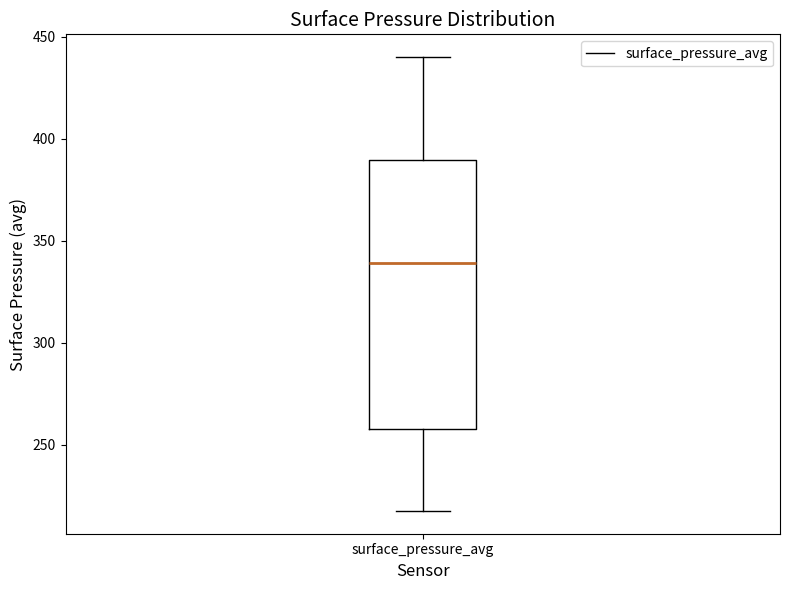

Read this box plot against the y-axis: the position of the median line, the range covered by the box, and the ends of both whiskers. The values are not printed on the chart, so give them approximately, as read against the axis.

median 340, box 260 to 390, whiskers 215 to 440